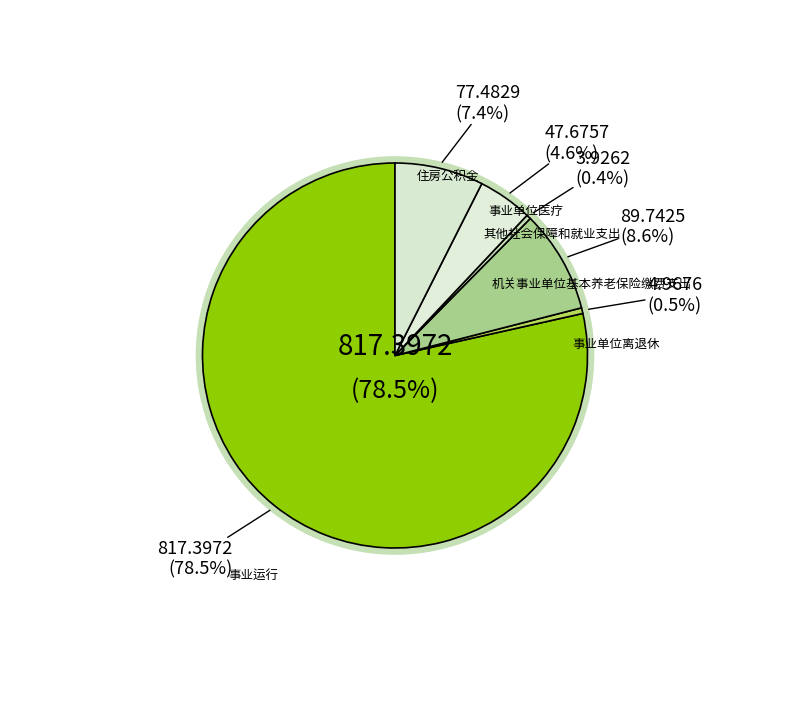

Is there a majority slice in this chart?

Yes